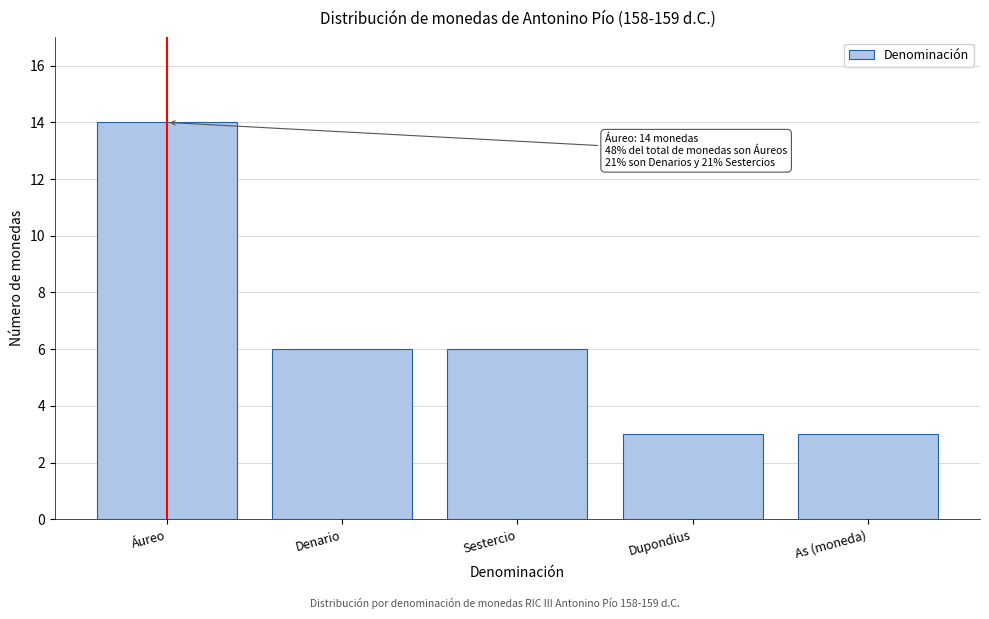

Reading left to right, extract all data points from this chart.

Áureo=14	Denario=6	Sestercio=6	Dupondius=3	As (moneda)=3